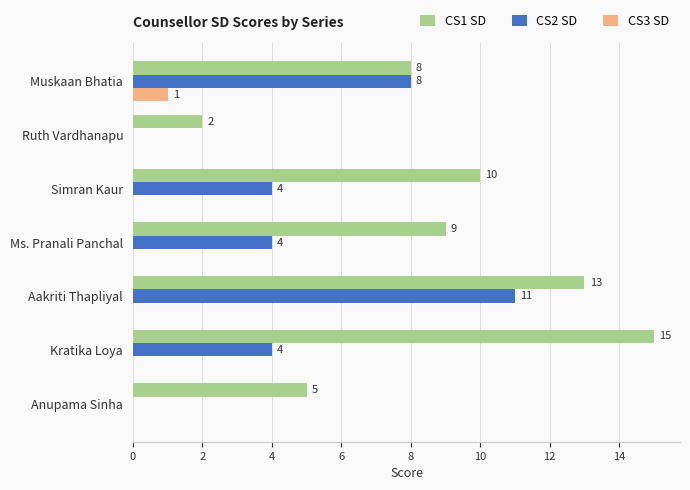

Between Muskaan Bhatia and Anupama Sinha, which series saw the biggest shift?

CS2 SD